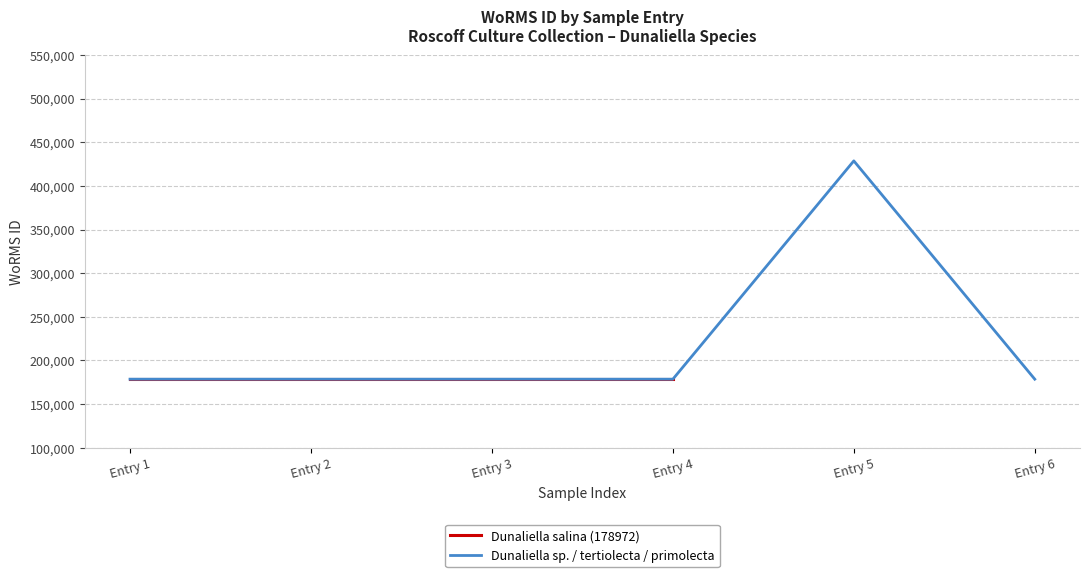

The value at Entry 2 is 296909. True or false?

False